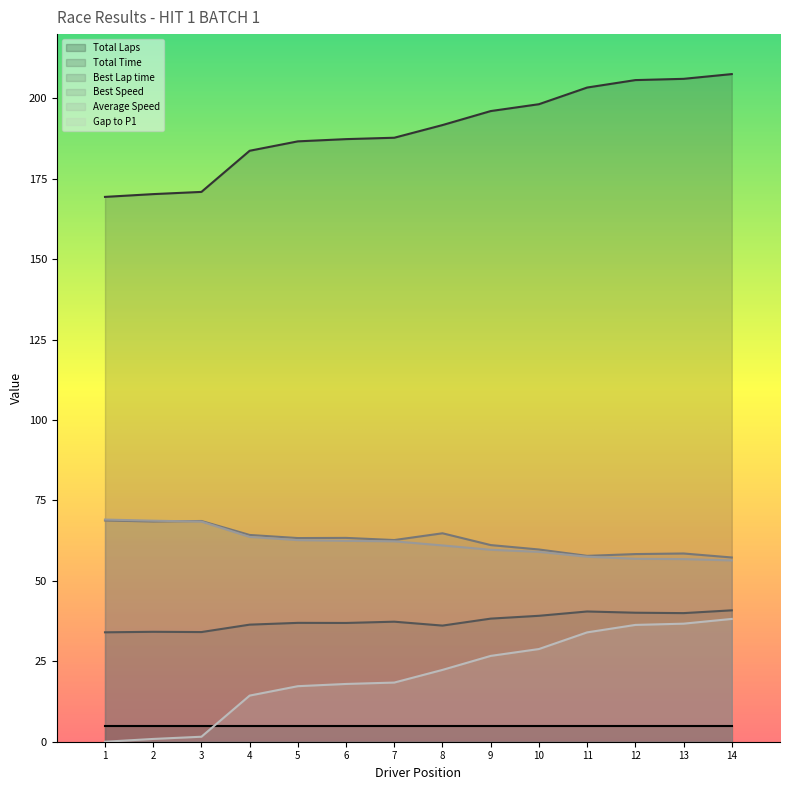

Which series has the largest total across all categories?

Total Time